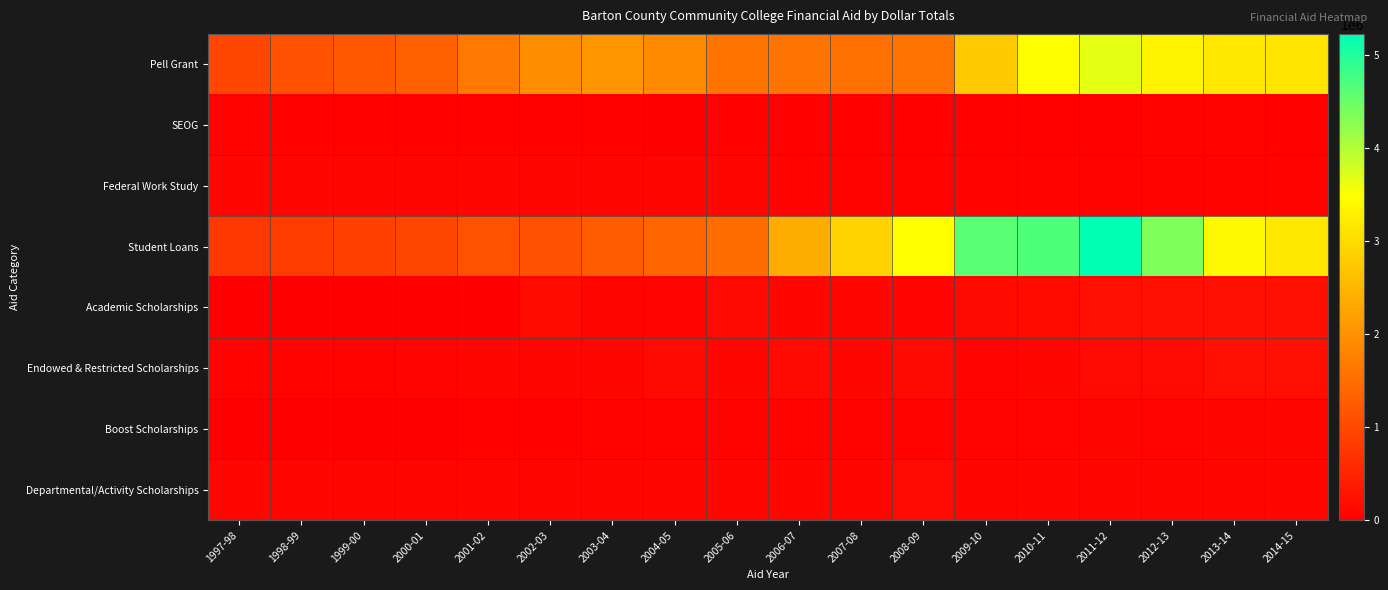

What is the total value across all series at 1997-98?

2042106